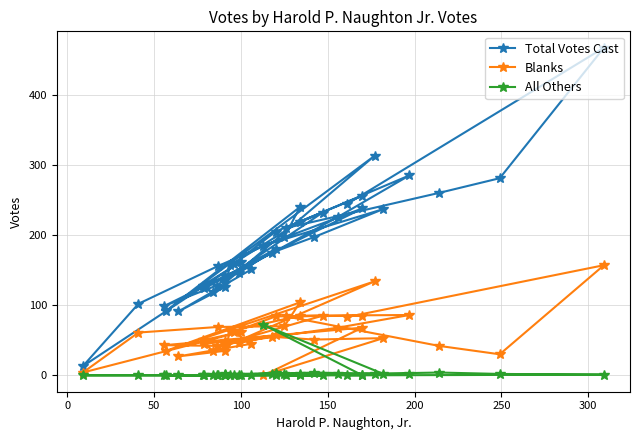

How many times do All Others and Blanks cross each other?

2